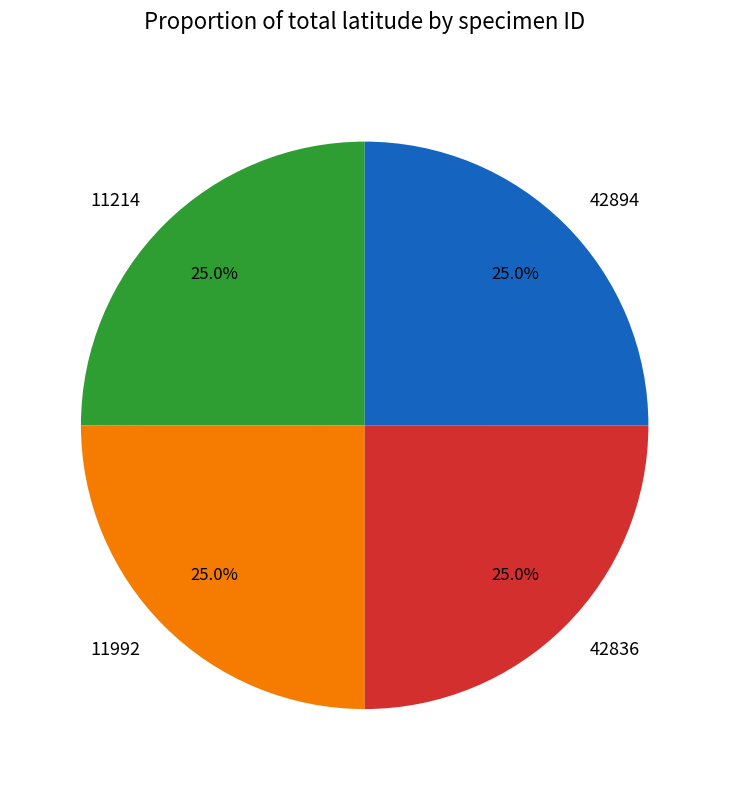

Count the number of slices in the pie.

4